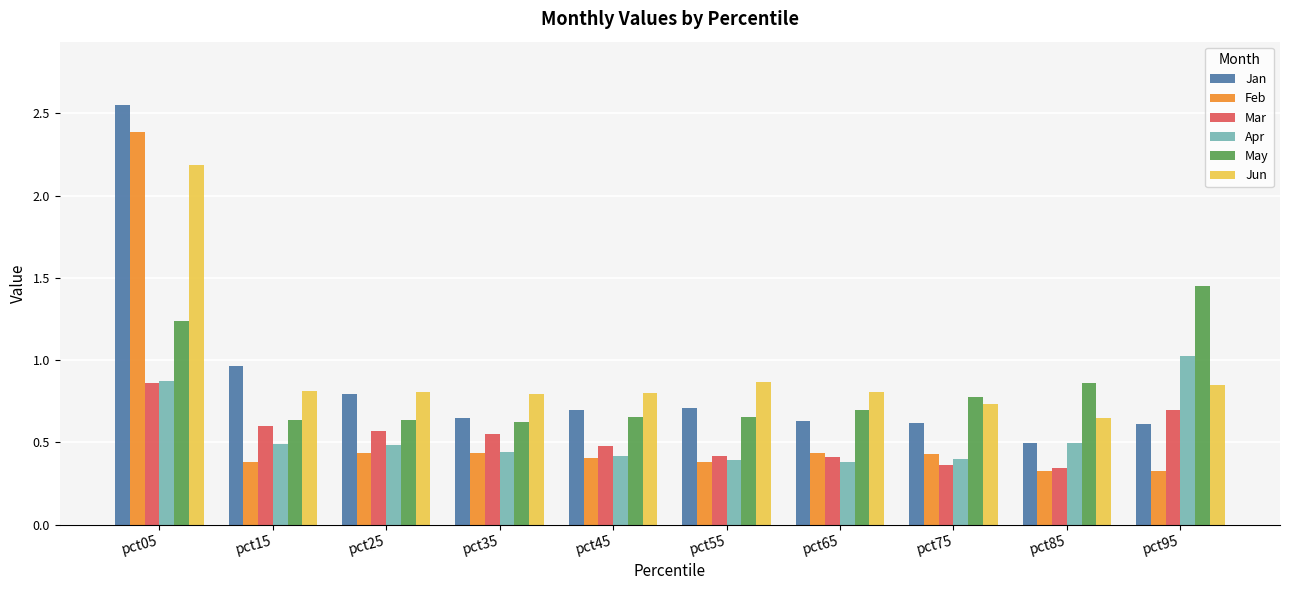

Which series has the widest spread of values?

Feb